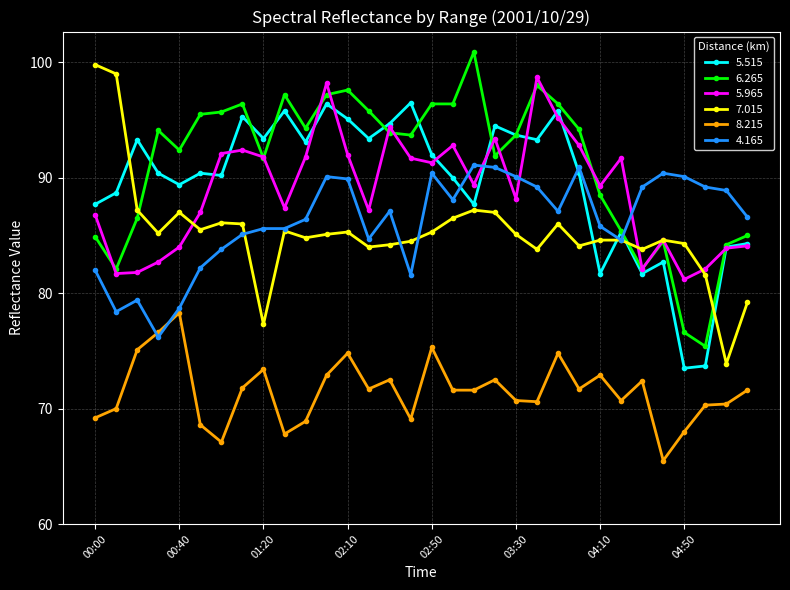

True or false: 5.965 and 8.215 intersect in this chart.

False